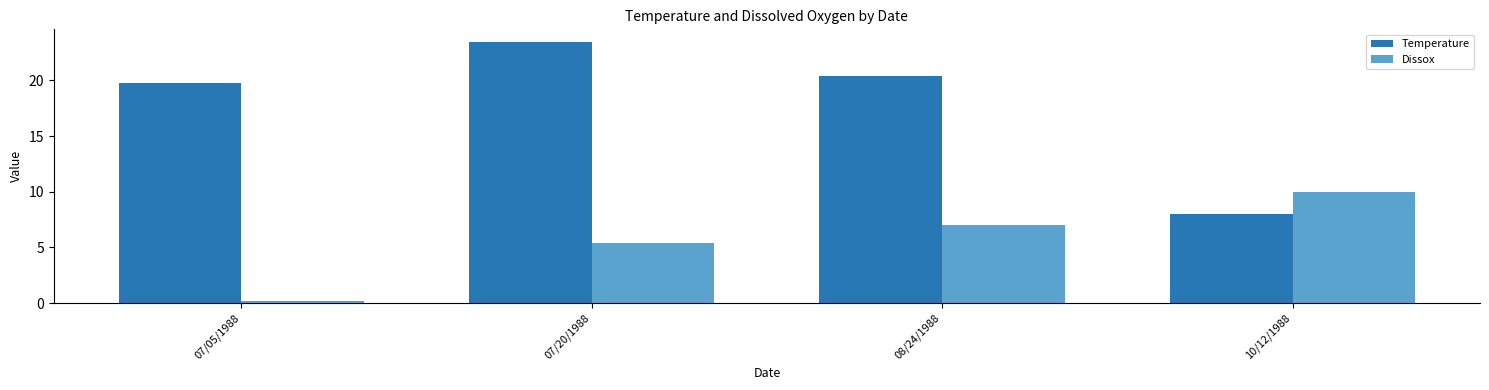

True or false: Temperature has a value of 6.9 at 07/05/1988.

False